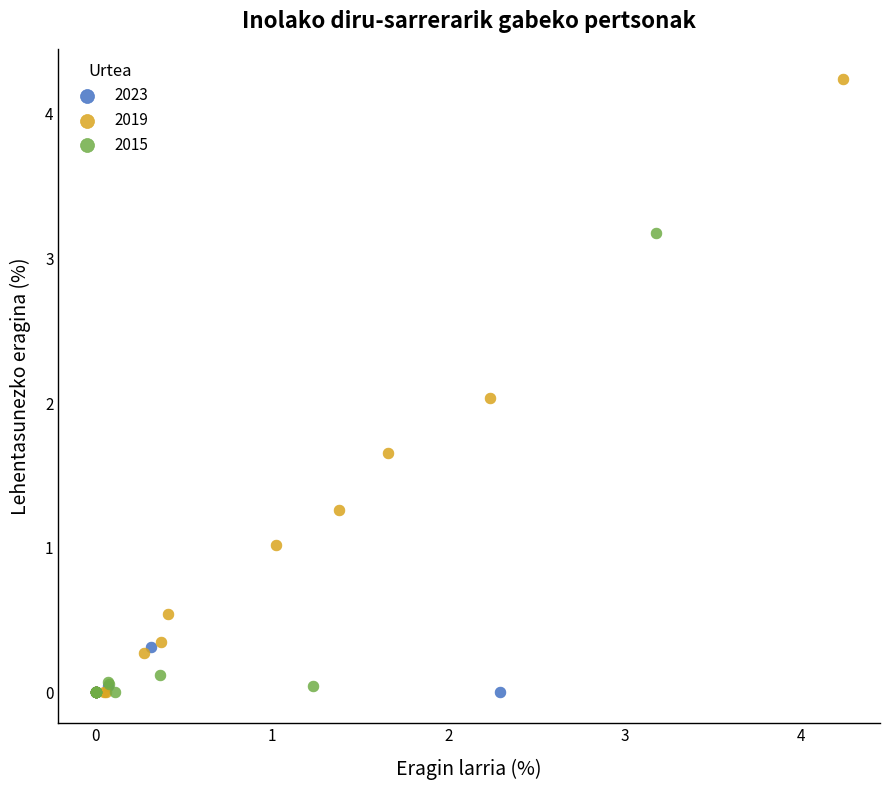

Which series contains the highest Y value?

2019